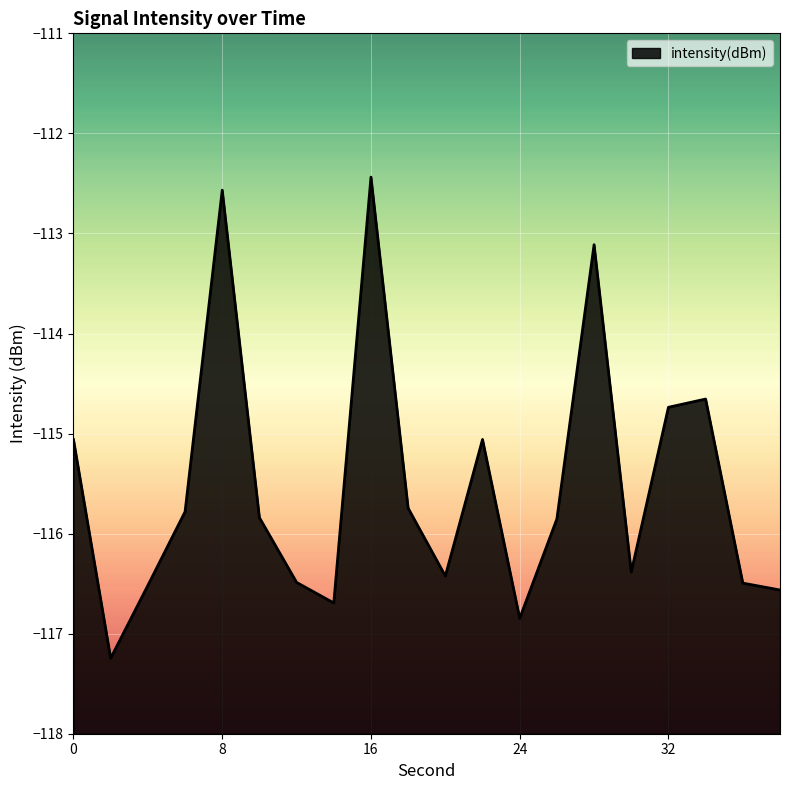

What is the average value?

-115.5